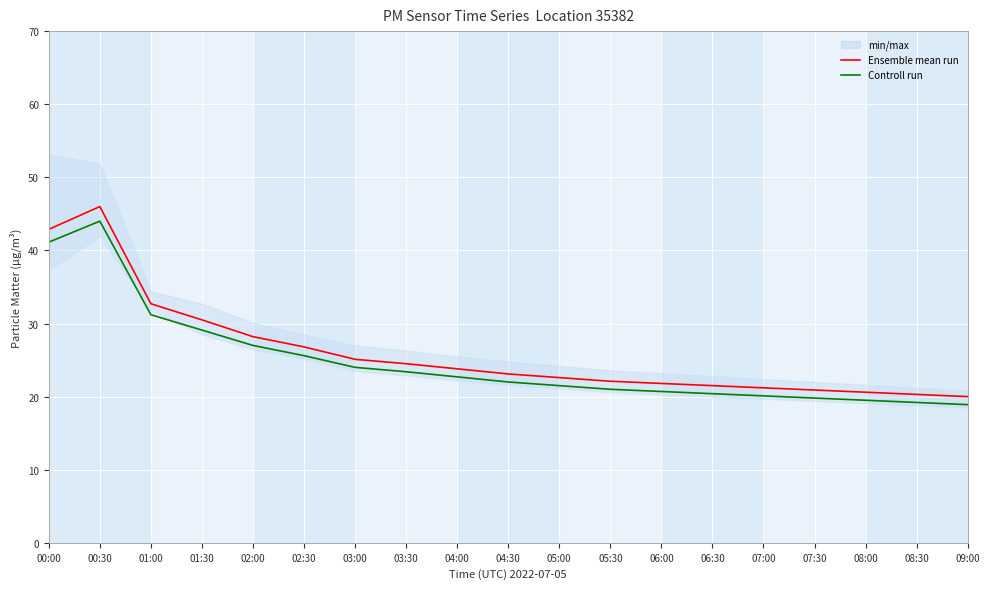

What is the spread (max minus min) of values at 00:30?

2.0